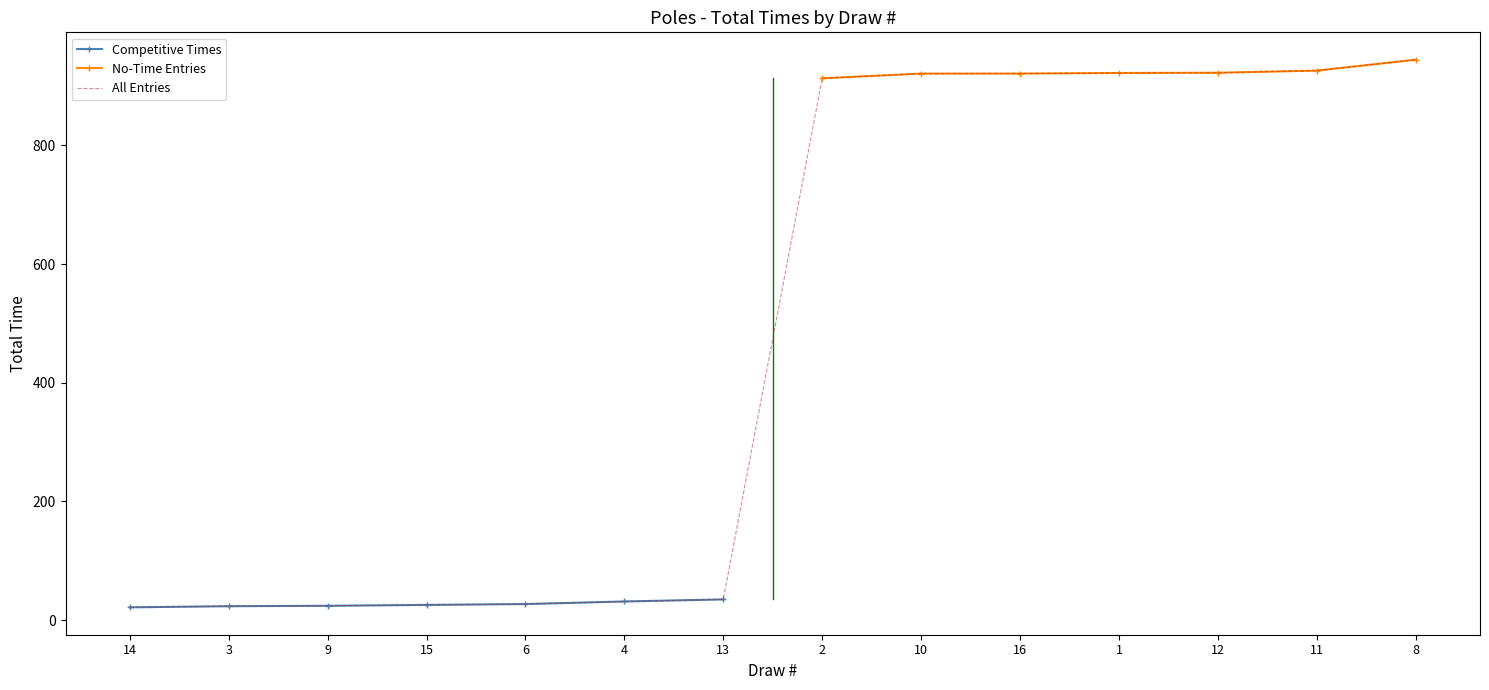

Is it true that the value at 14 is 21.6?

True